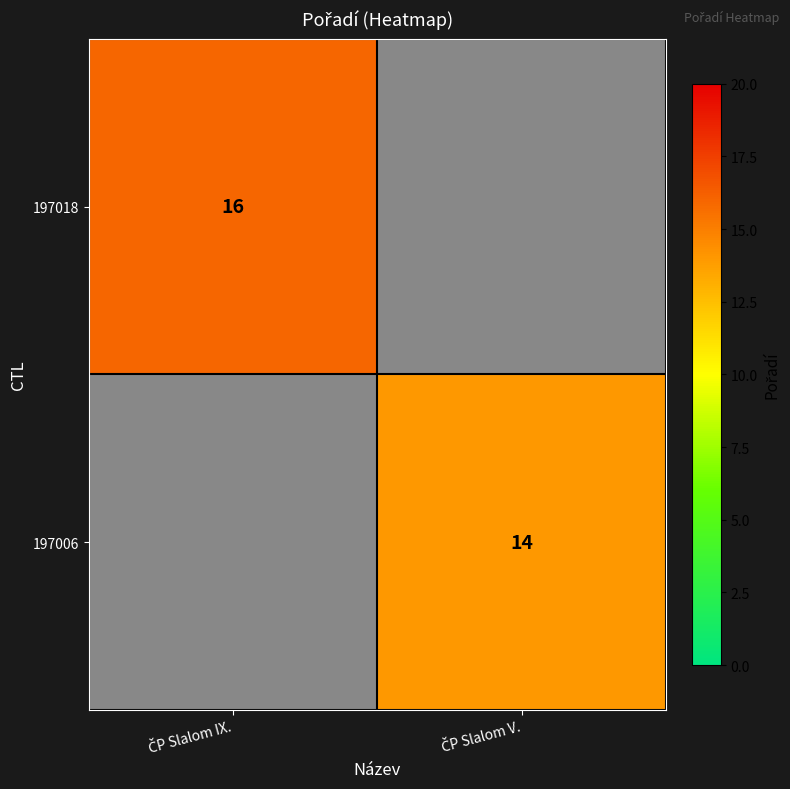

At how many categories does at least one series exceed 14?

1